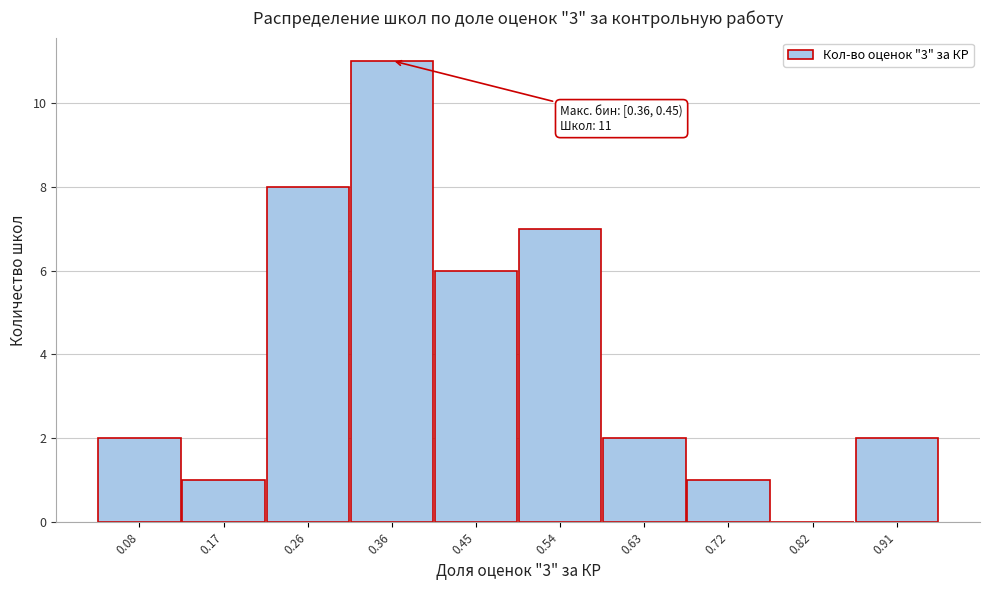

Reading left to right, list all the values displayed in this chart.

0.08=2	0.17=1	0.26=8	0.36=11	0.45=6	0.54=7	0.63=2	0.72=1	0.82=0	0.91=2